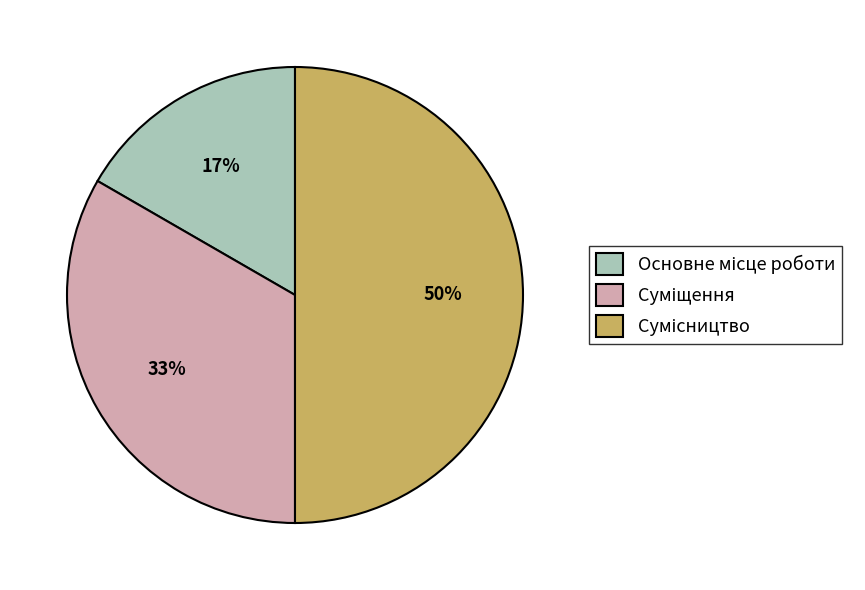

To the nearest percent, what is the difference between the largest and smallest slice percentages?

33%